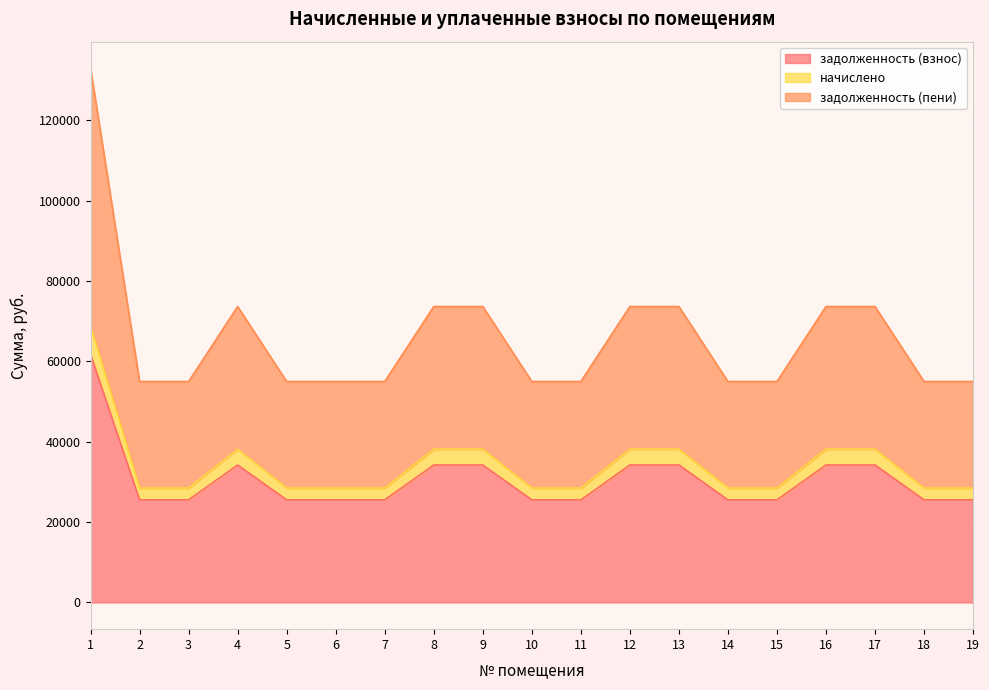

What is the highest value of the задолженность (взнос) series?

61746.5